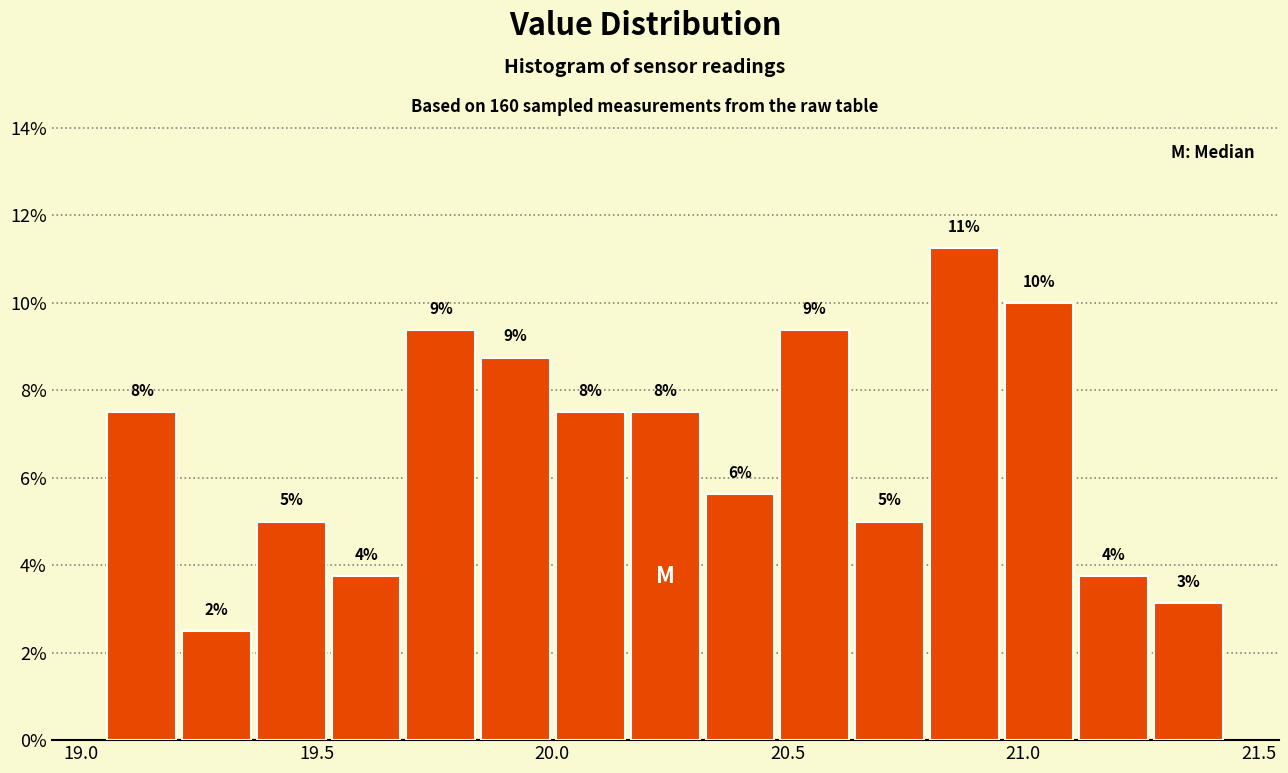

Read against the x-axis, roughly where is the centre of the tallest bar?

20.85